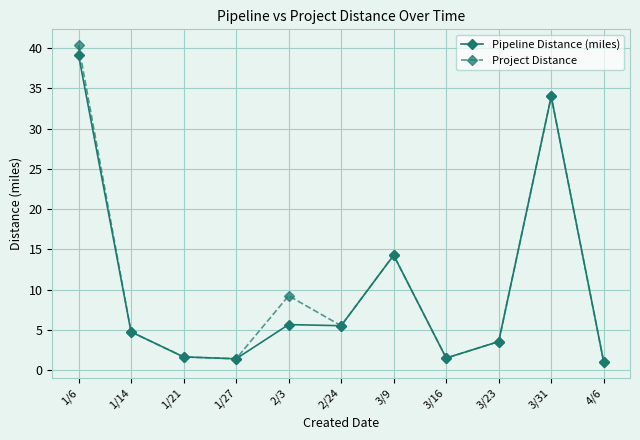

What is the minimum value for Pipeline Distance (miles)?

1.0